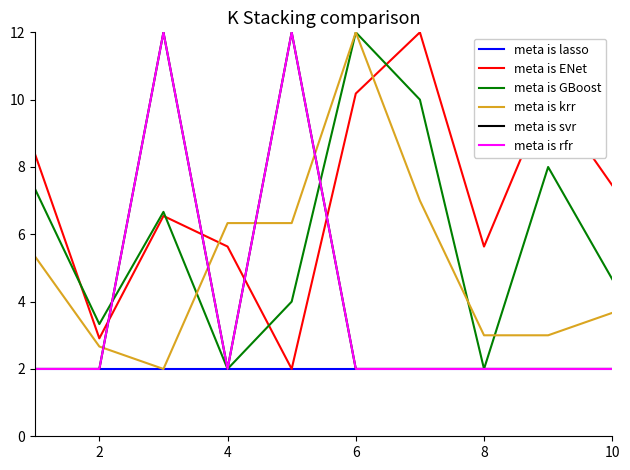

In meta is svr, how many points are lower than both neighbors (excluding endpoints)?

1